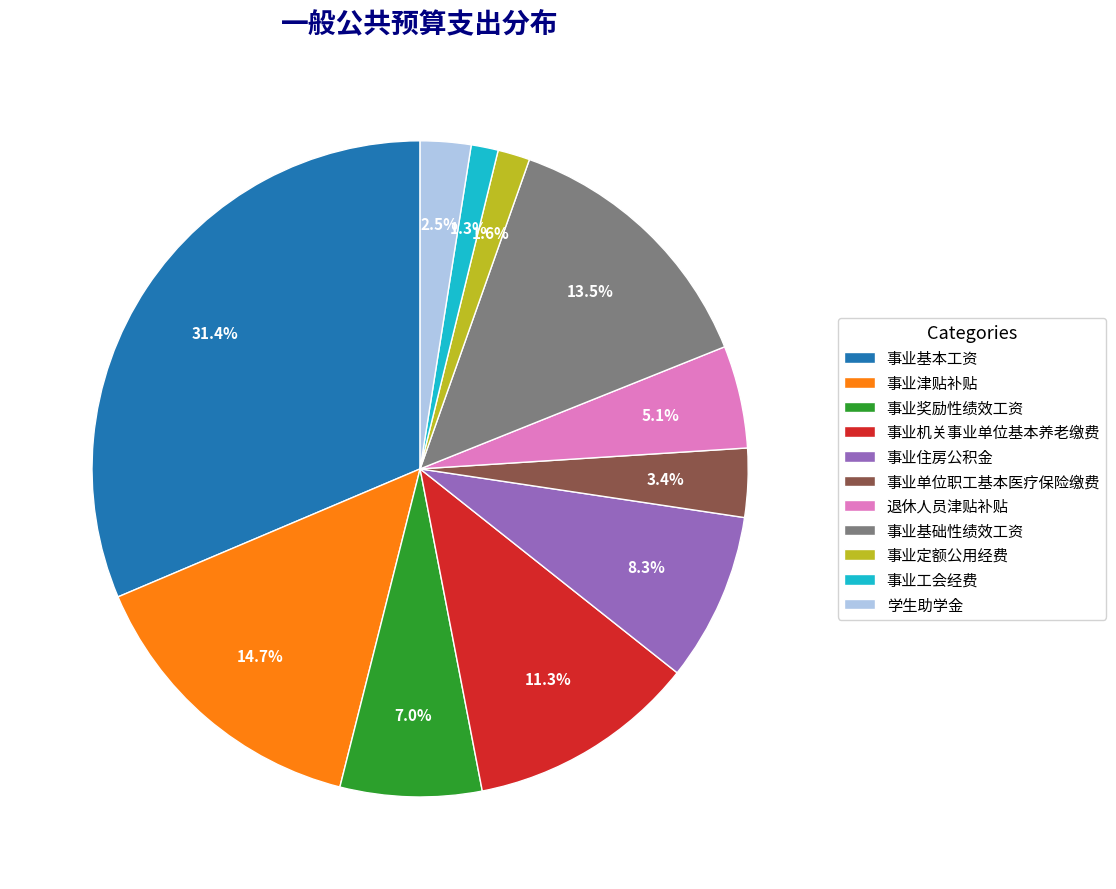

To the nearest percent, what is the difference between the 事业基础性绩效工资 and 事业机关事业单位基本养老缴费 slice percentages?

2%